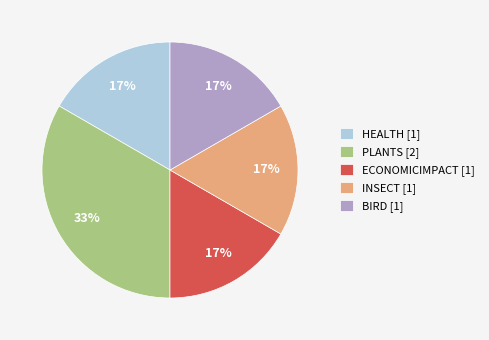

Is there any slice that represents more than half of the pie?

No